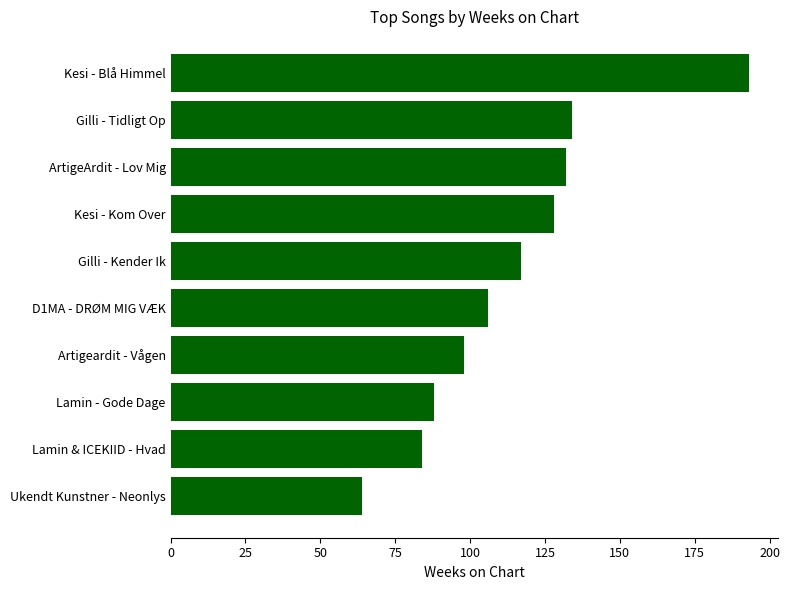

Does the chart contain any negative values?

No